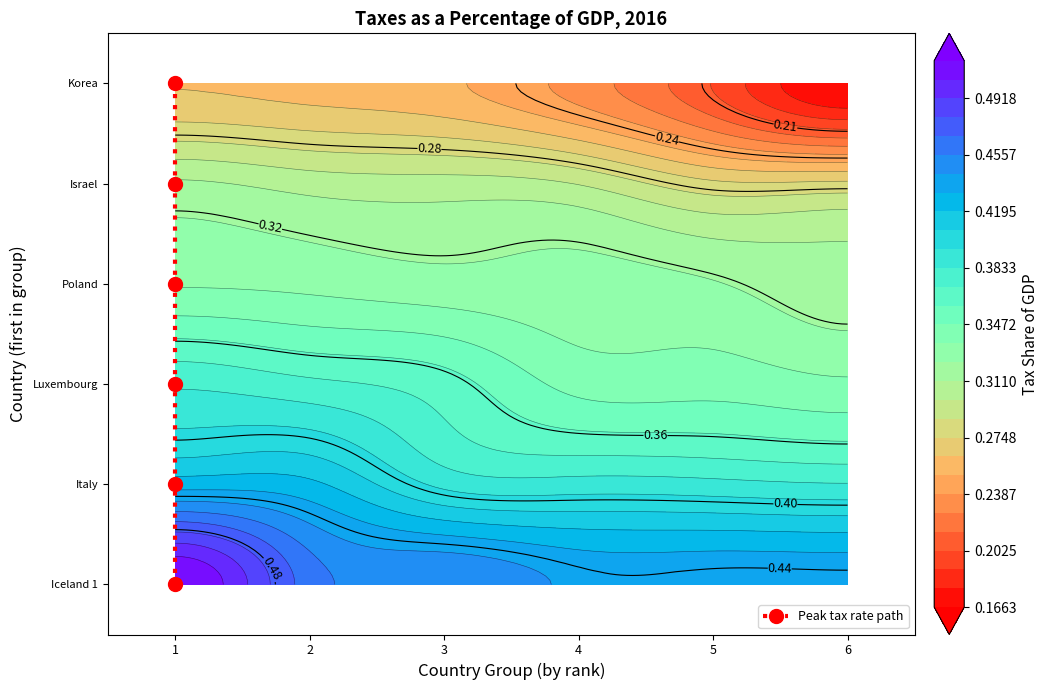

True or false: the data shows 1 at 1.

False